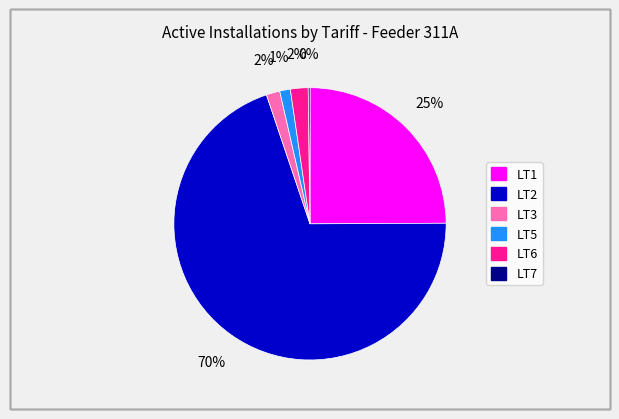

What percentage is the LT6 slice, to the nearest percent?

2%